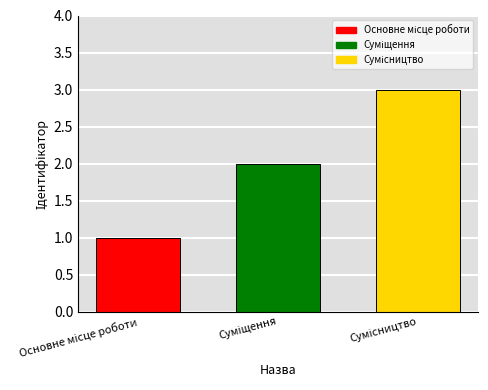

How many bars are there in total?

3